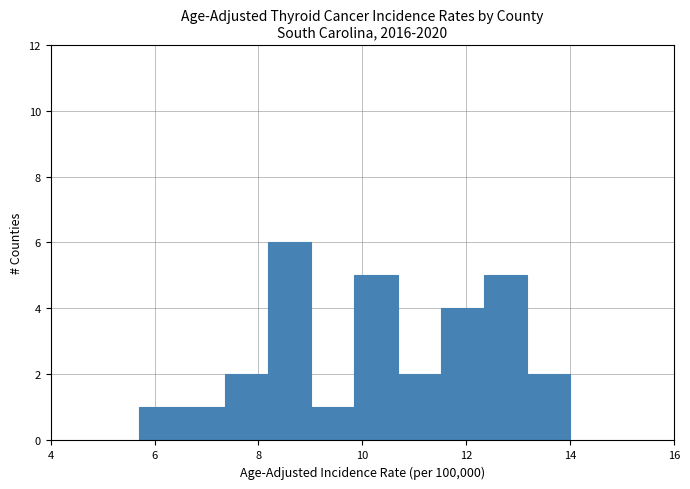

Over which range of the x-axis is the bar tallest?

8.2 to 9.0